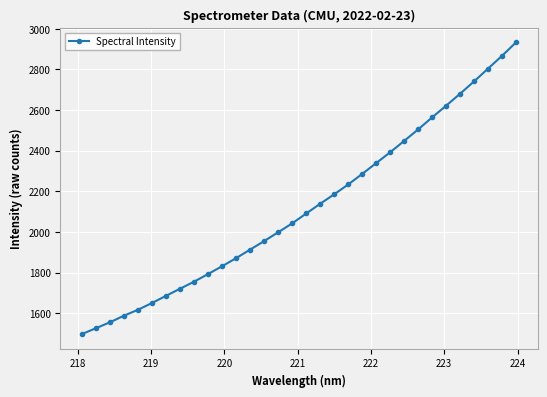

What is the minimum value shown in the chart?

1497.6